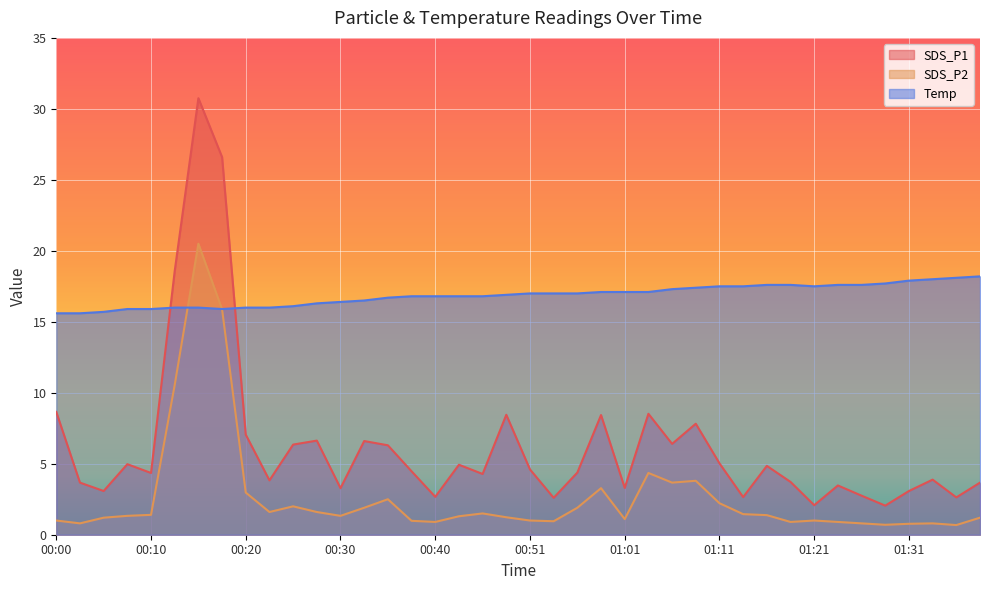

How many values in the SDS_P2 series are below 1?

11